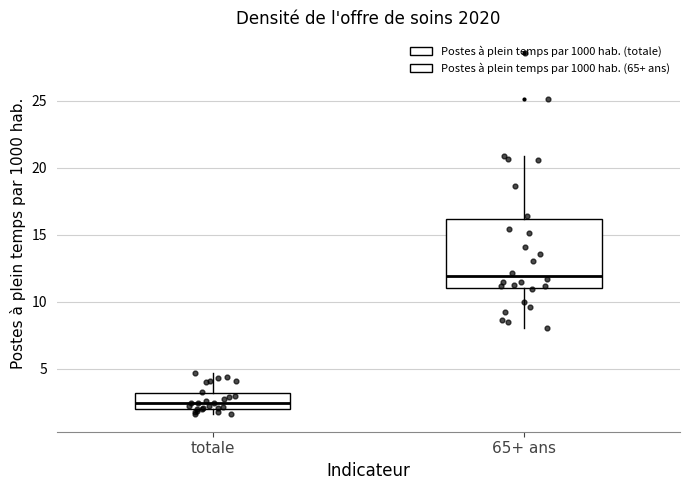

Comparing the boxes themselves (not the whiskers), which one is the tallest?

65+ ans